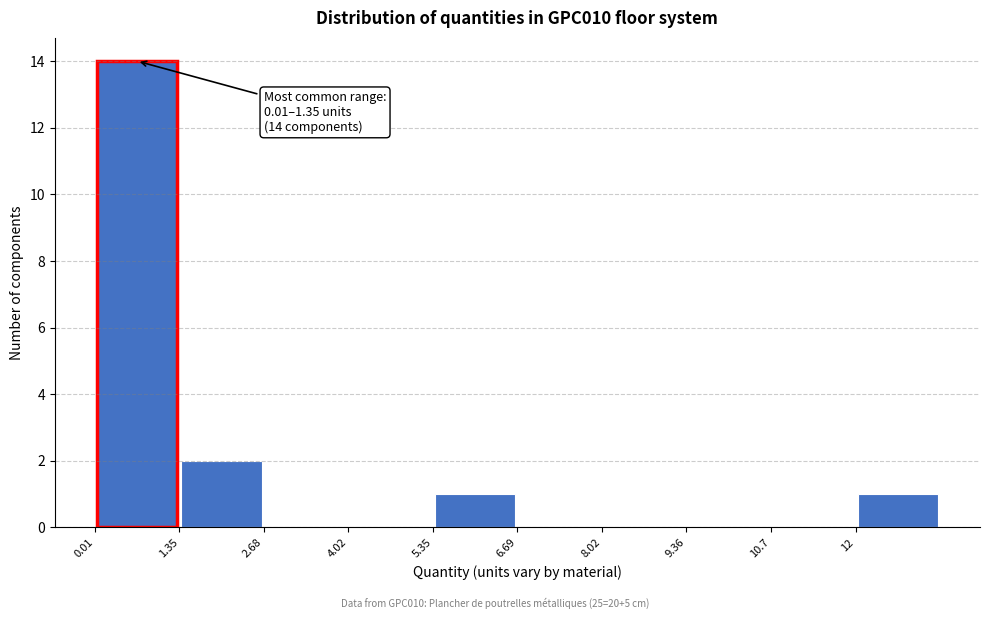

Which range on the x-axis has the tallest bar?

0.0 to 1.4